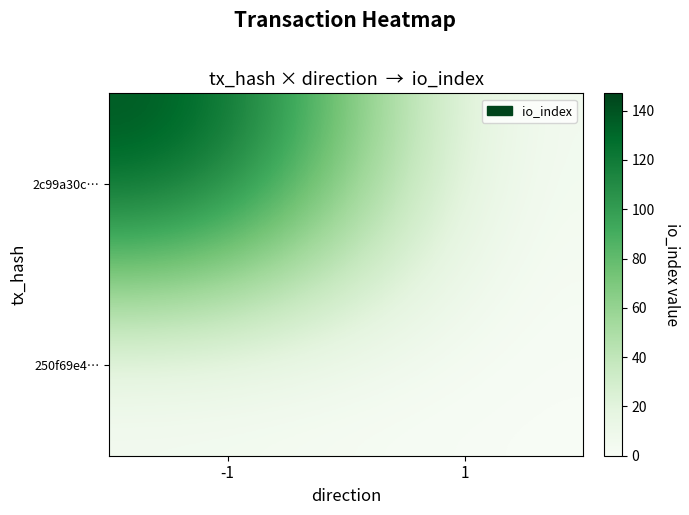

How many distinct data groups are displayed?

2